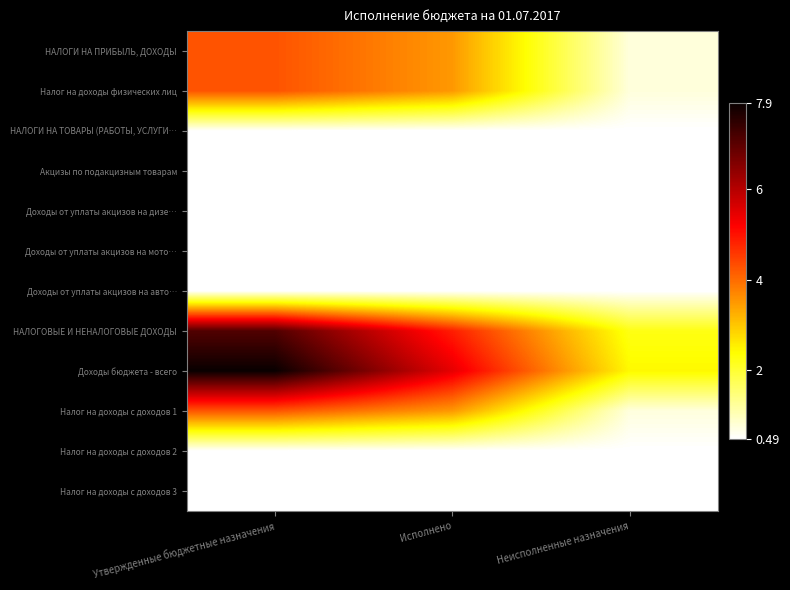

At which category is the sum across all series the highest?

Утвержденные бюджетные назначения